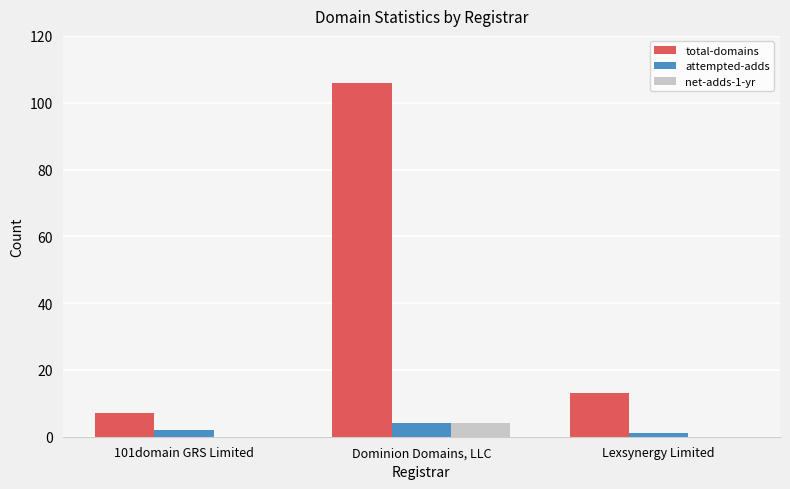

What is the maximum value shown in the chart?

106